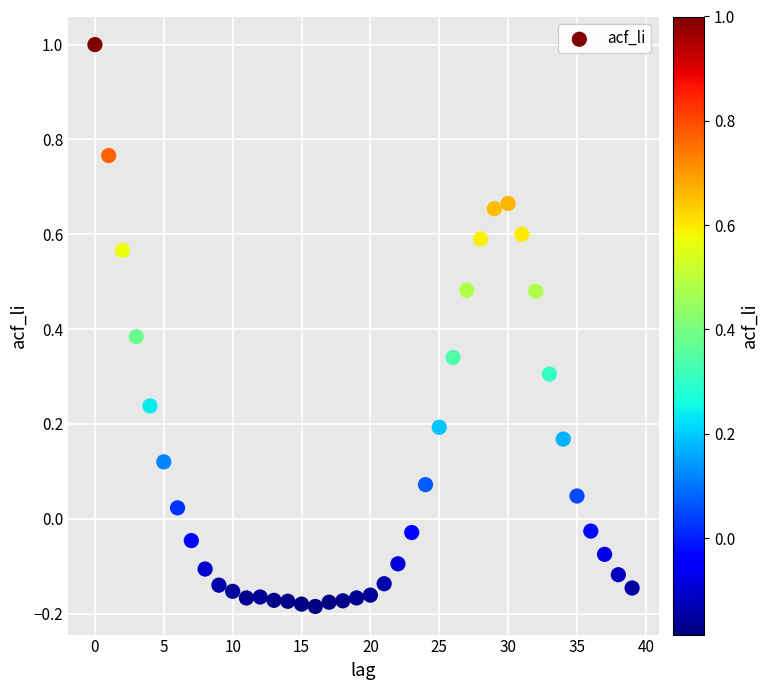

What is the range of Y values (max minus min)?

1.2